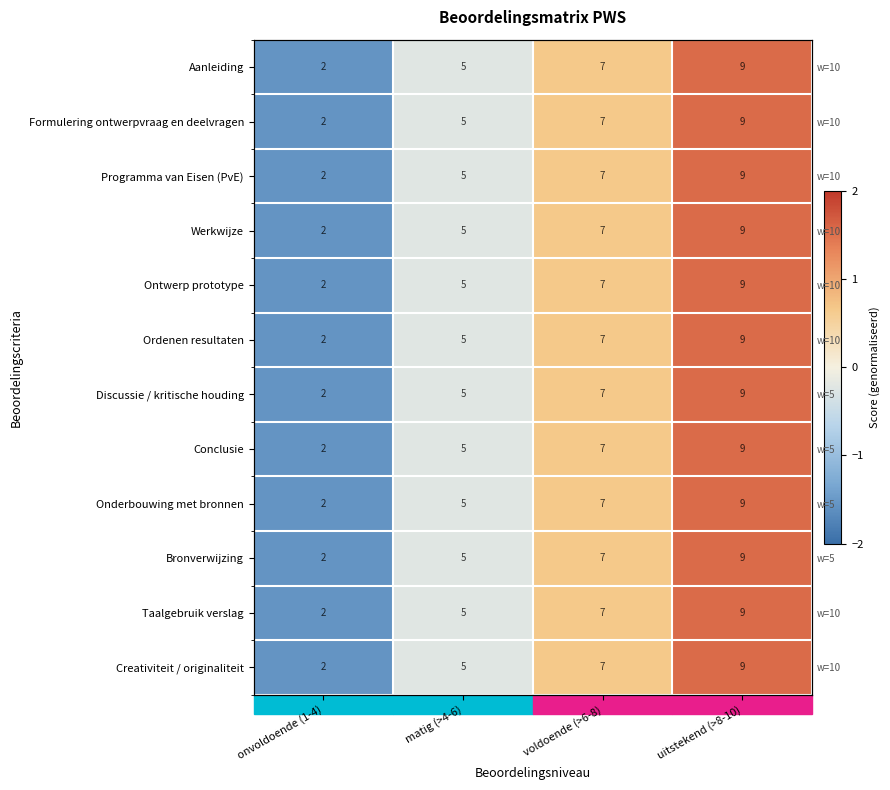

What is the total value across all series at onvoldoende (1-4)?

-18.7